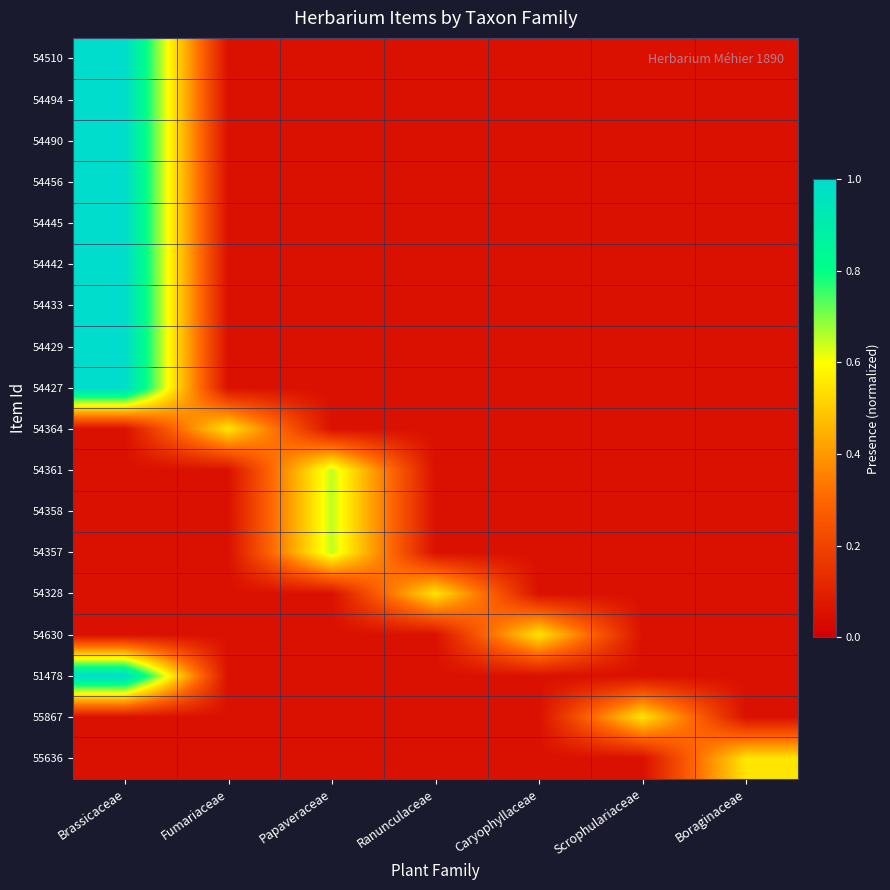

At Brassicaceae, list the series in order from largest to smallest.

54510, 54494, 54490, 54456, 54445, 54442, 54433, 54429, 54427, 51478, 54364, 54361, 54358, 54357, 54328, 54630, 55867, 55636